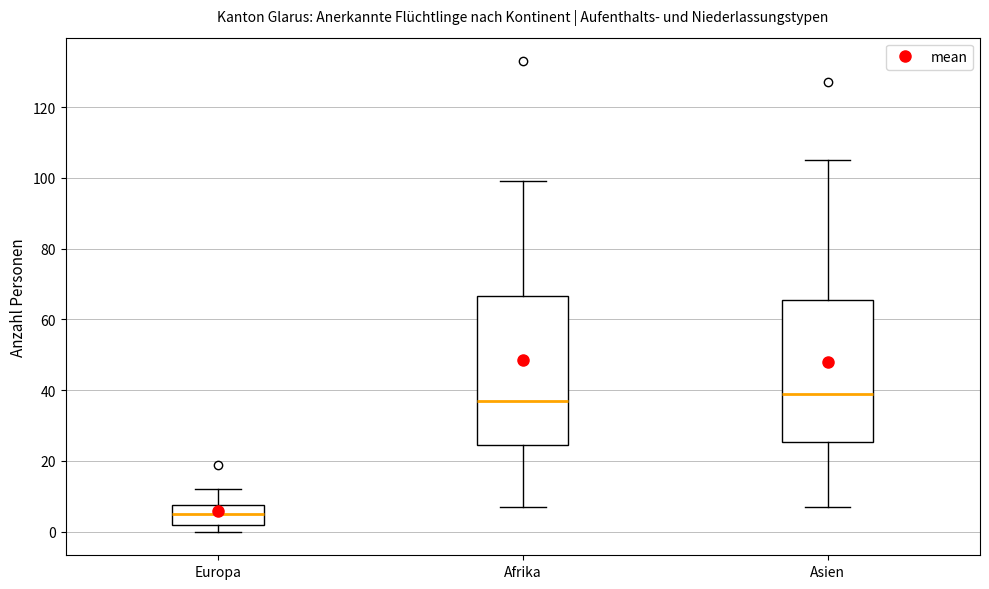

Which box is the tallest, from its lower edge to its upper edge?

Afrika